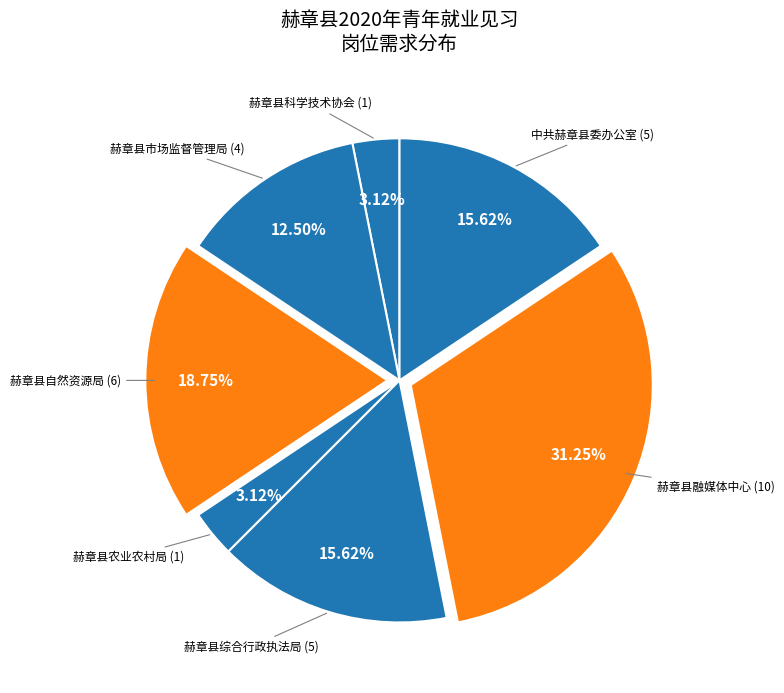

How many slices are in this pie chart?

7